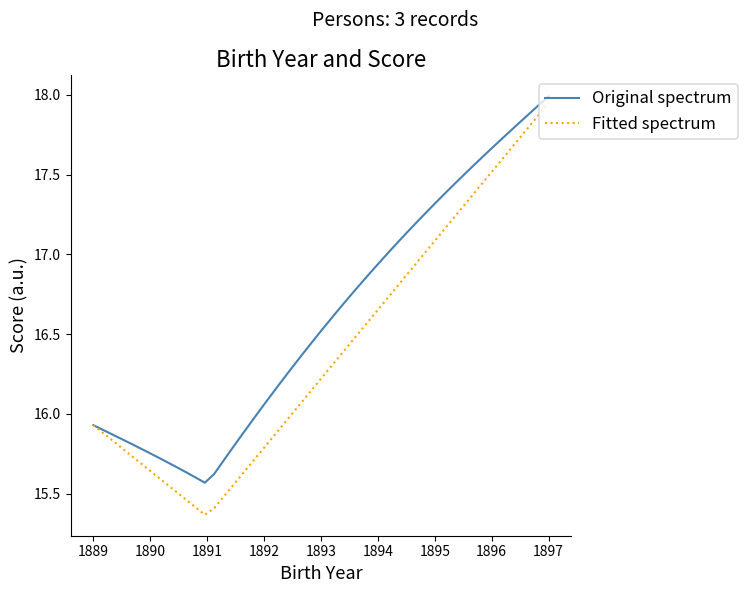

Which series has the largest range (max minus min)?

Fitted spectrum